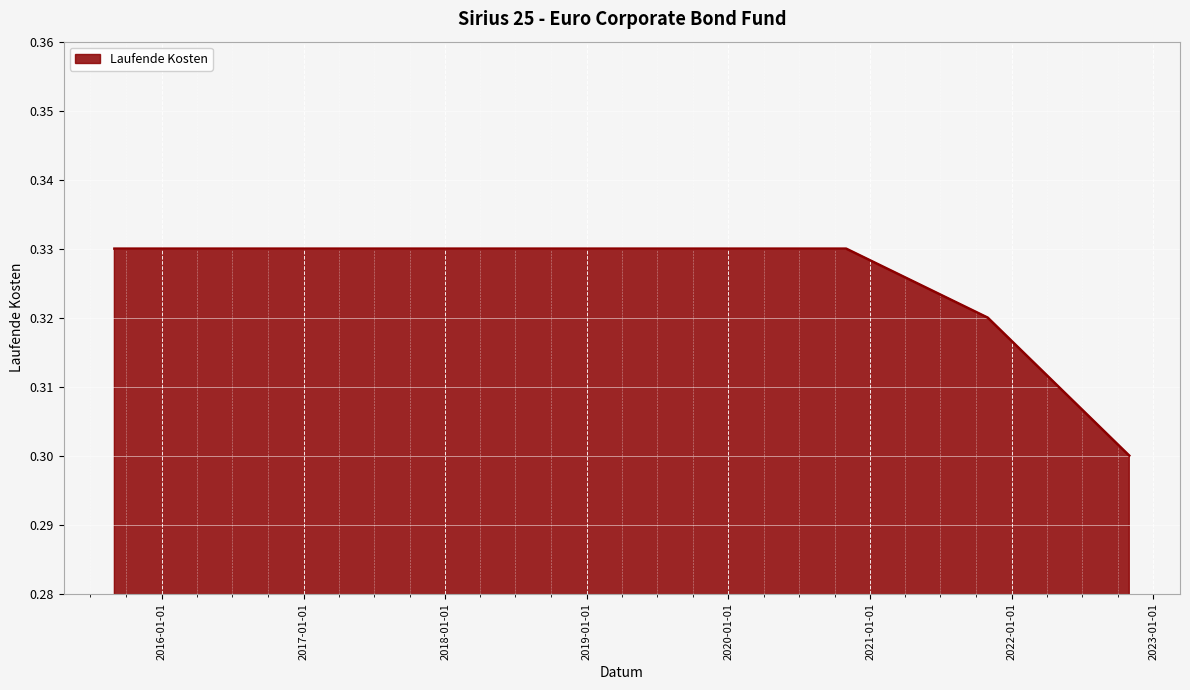

Does the chart have visible grid lines?

Yes